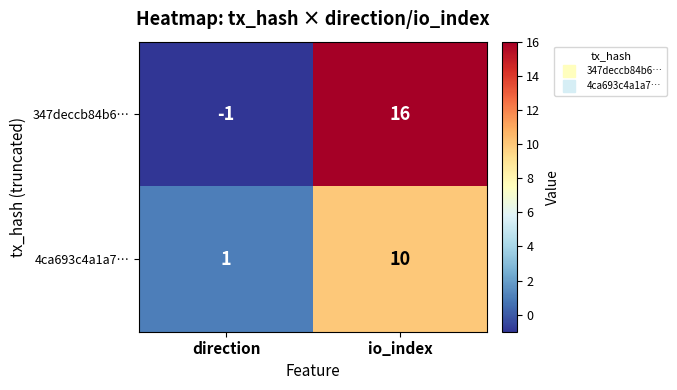

What is the total value across all series at io_index?

26